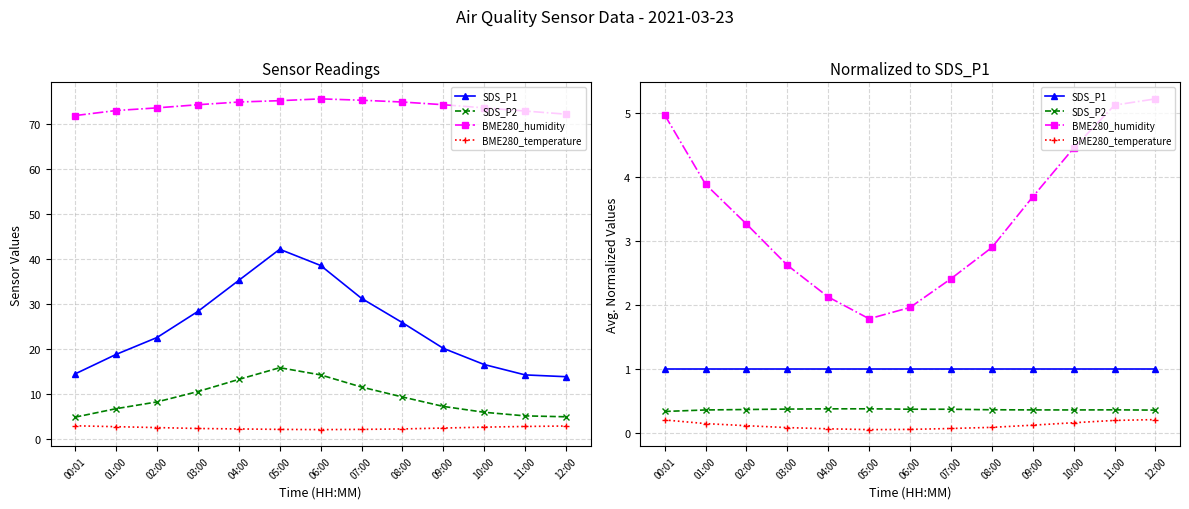

Where is the first local maximum for SDS_P2?

05:00